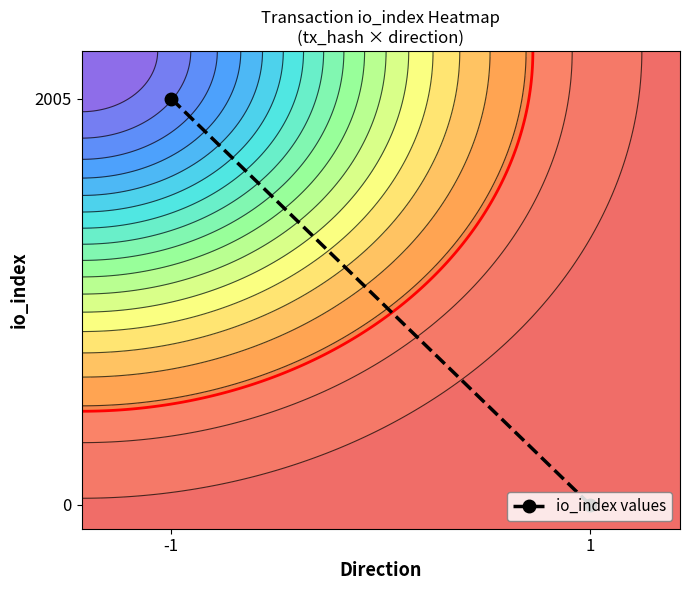

At which category does the chart reach its peak across all series?

-1